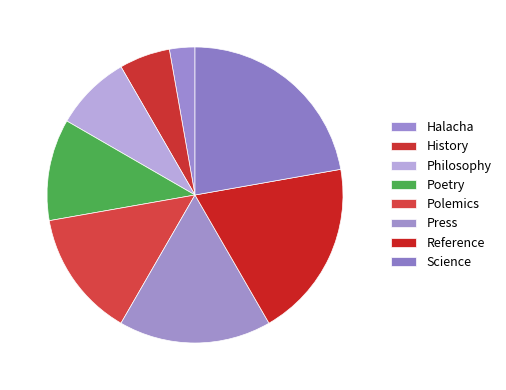

True or false: Poetry accounts for 18% of the total.

False